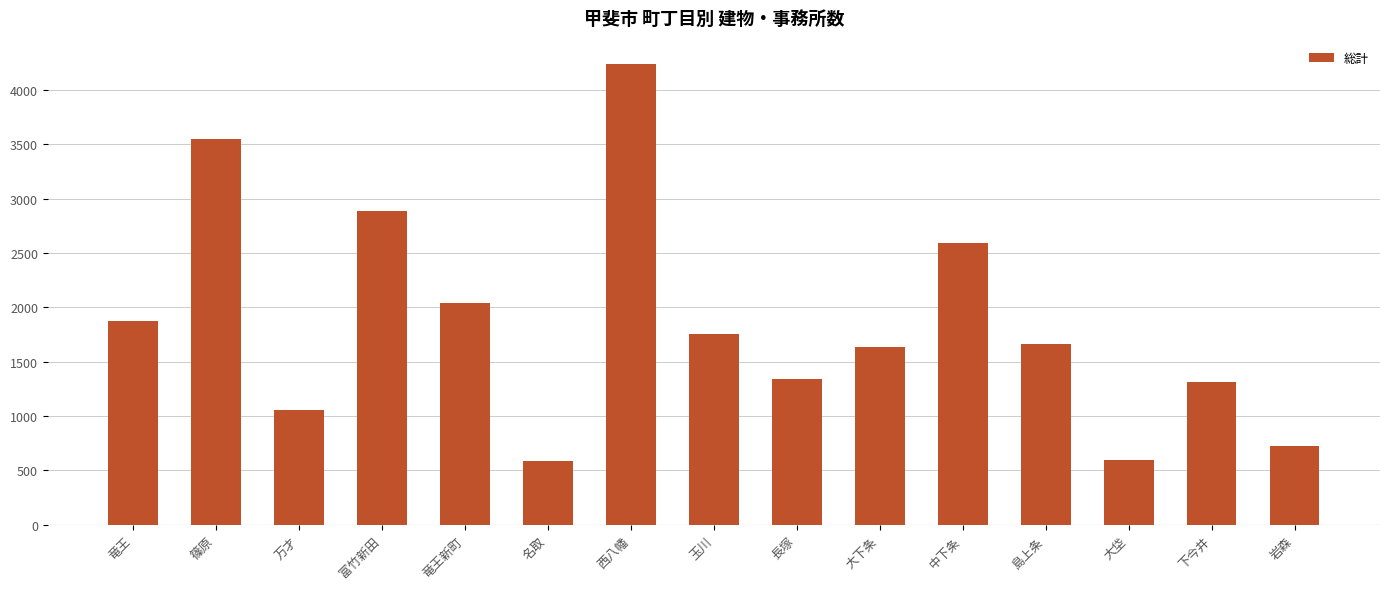

How many data points are less than 1661?

7